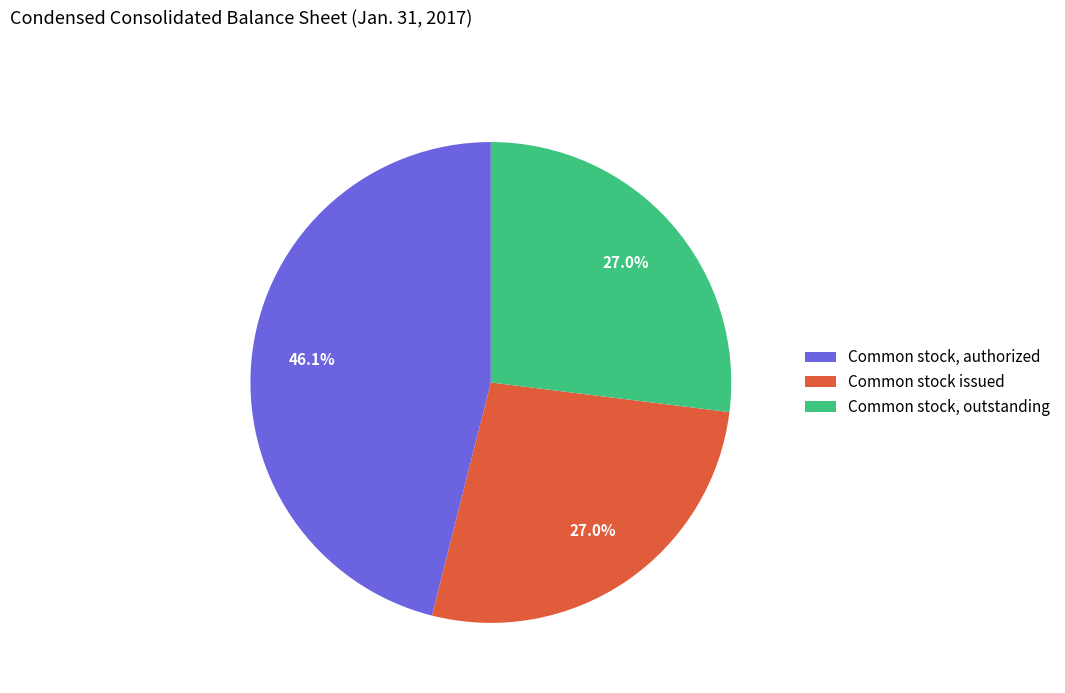

Approximately how many times larger is the value at Common stock, authorized compared to Common stock issued?

1.7